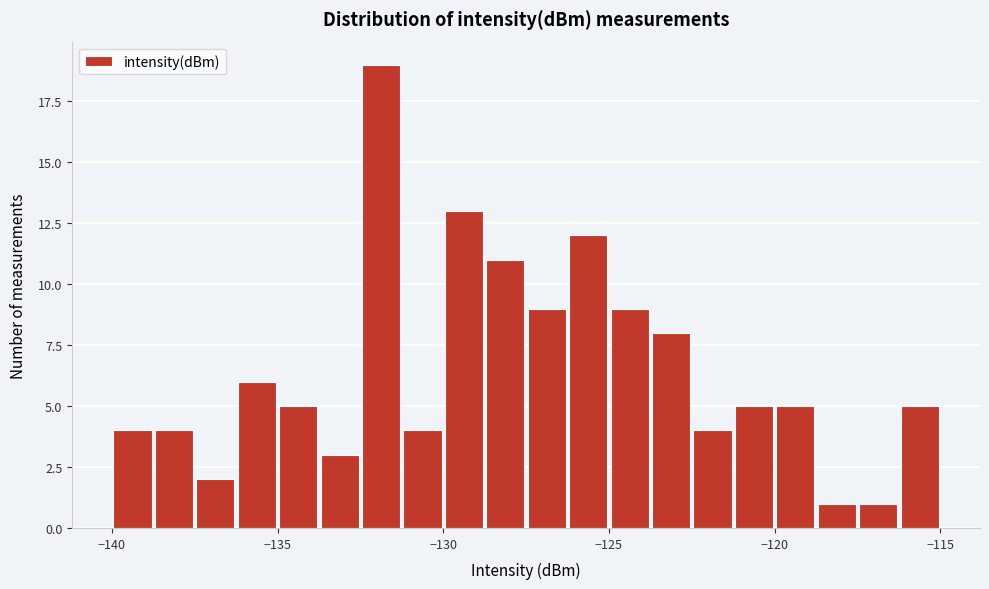

Around what value on the x-axis is the tallest bar? Give the approximate position of its centre, as read against the axis.

-132.0